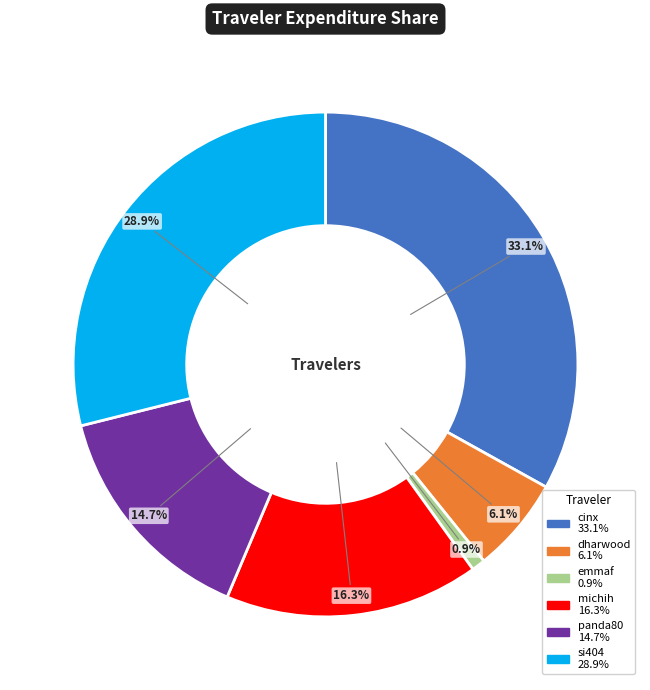

Which has a higher value, panda80 or dharwood?

panda80